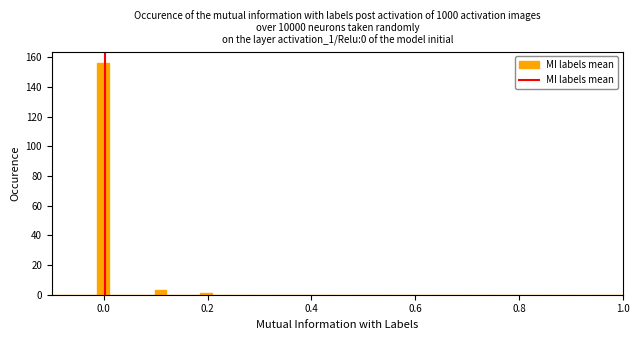

Read against the x-axis, roughly where is the centre of the tallest bar?

0.00